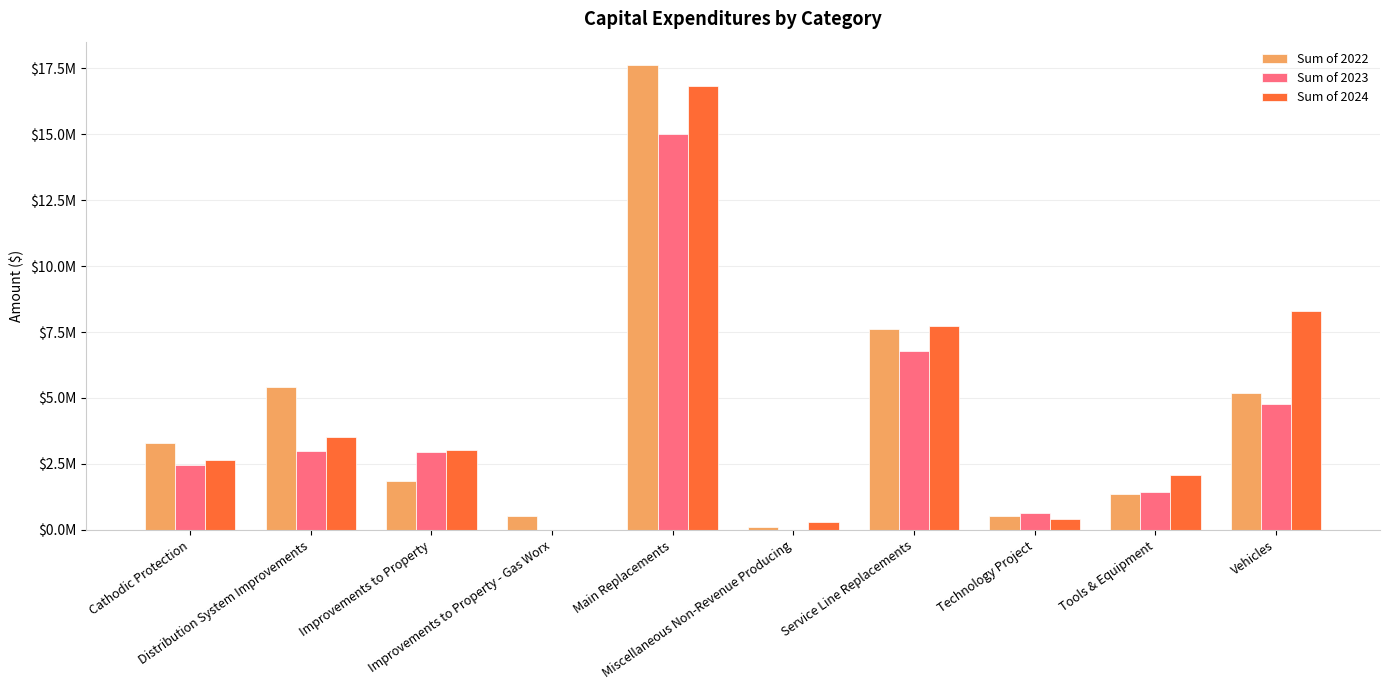

Rank the categories by Sum of 2022 value from highest to lowest.

Main Replacements, Service Line Replacements, Distribution System Improvements, Vehicles, Cathodic Protection, Improvements to Property, Tools & Equipment, Improvements to Property - Gas Worx, Technology Project, Miscellaneous Non-Revenue Producing